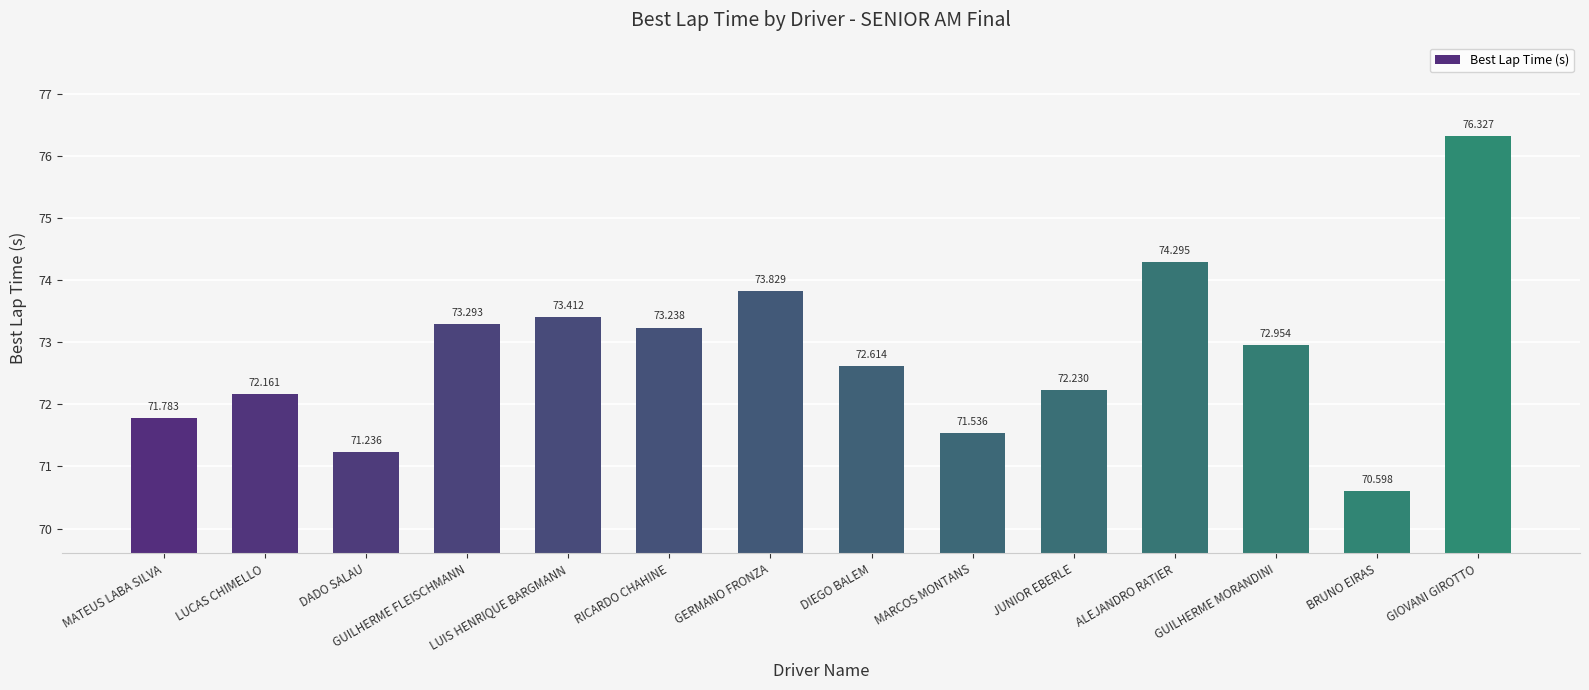

Rank the categories by value from lowest to highest.

BRUNO EIRAS, DADO SALAU, MARCOS MONTANS, MATEUS LABA SILVA, LUCAS CHIMELLO, JUNIOR EBERLE, DIEGO BALEM, GUILHERME MORANDINI, RICARDO CHAHINE, GUILHERME FLEISCHMANN, LUIS HENRIQUE BARGMANN, GERMANO FRONZA, ALEJANDRO RATIER, GIOVANI GIROTTO